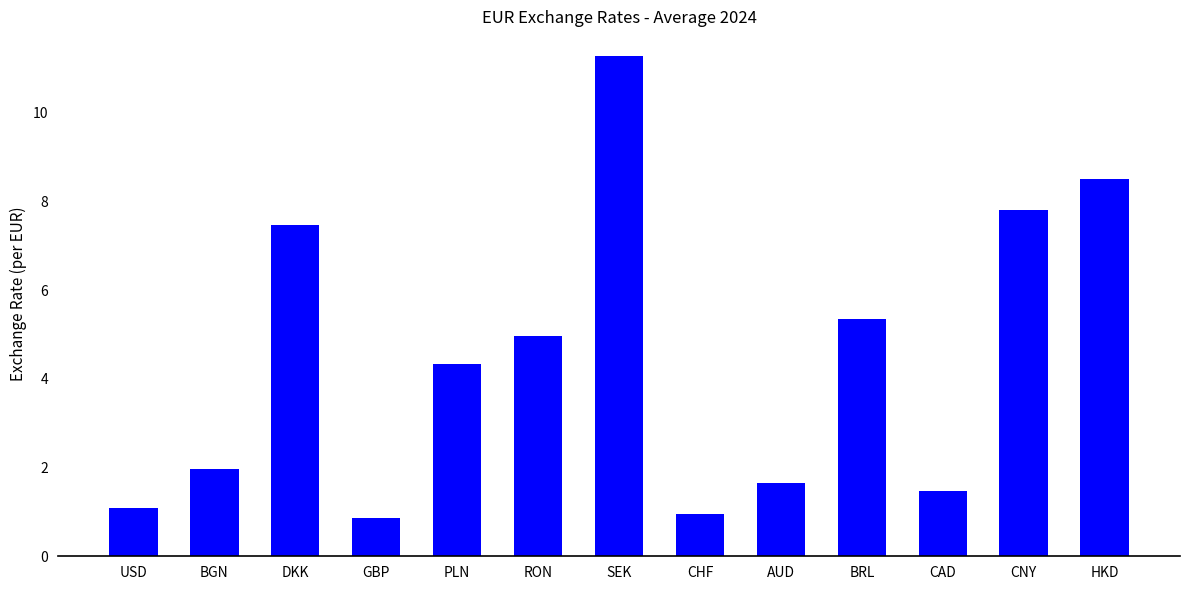

What value does the data have at CAD?

1.5